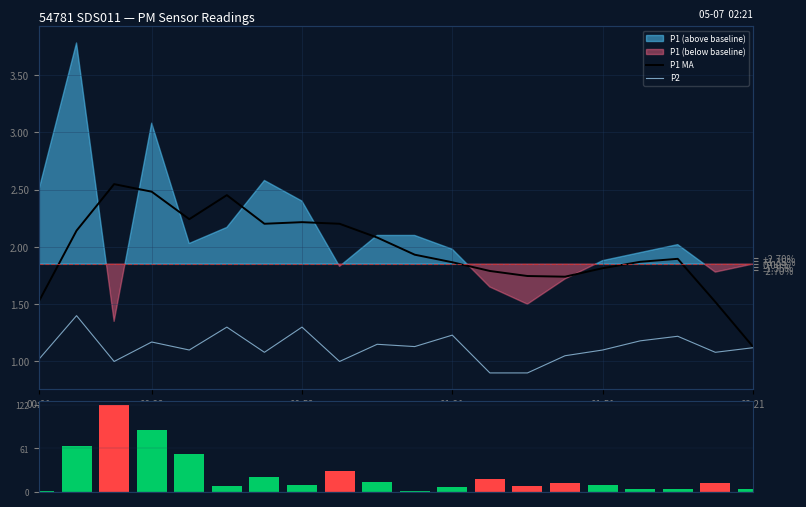

What is the sum of all P1 MA values?

39.4